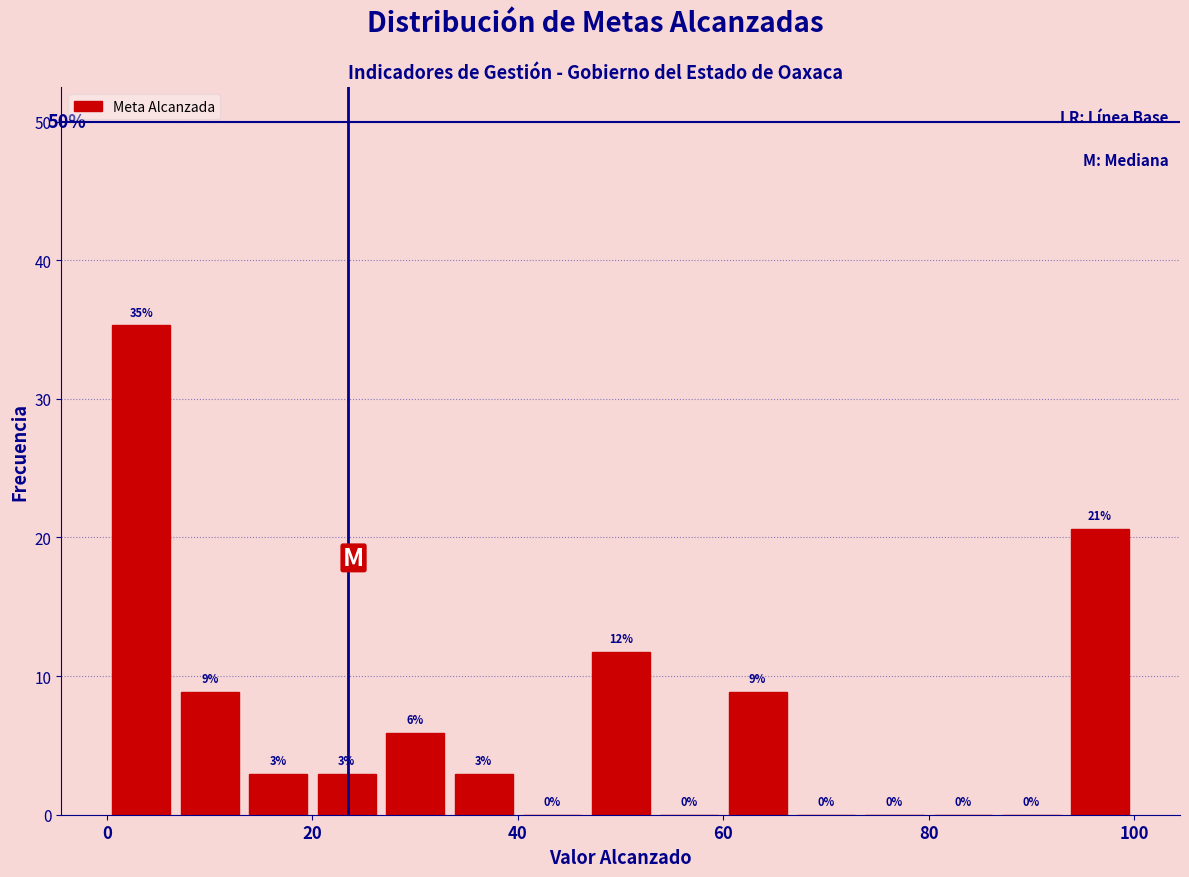

Around what value on the x-axis is the tallest bar? Give the approximate position of its centre, as read against the axis.

4